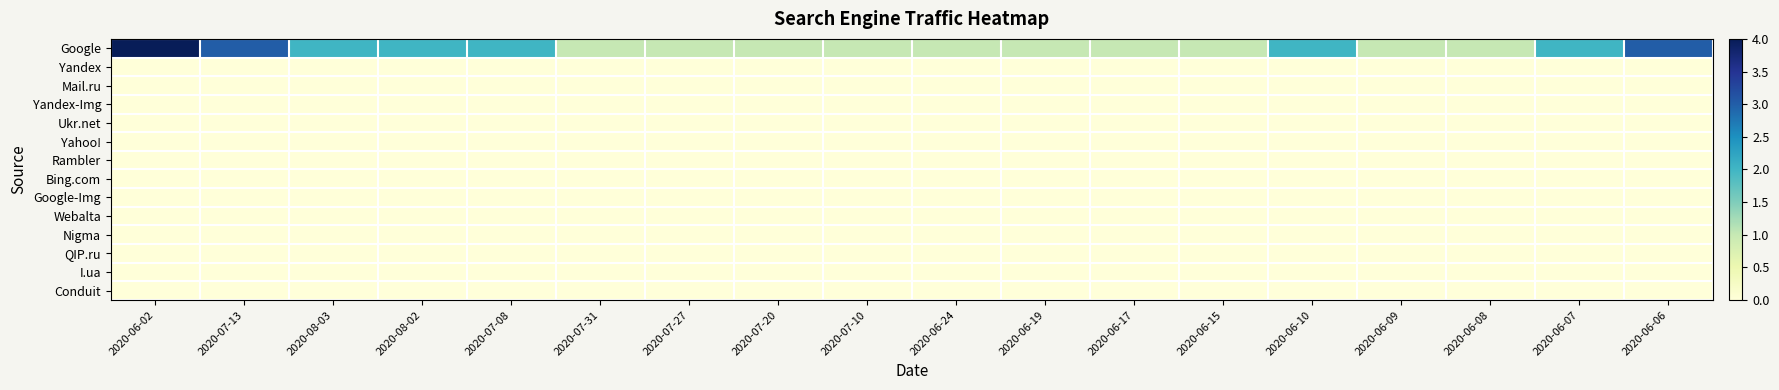

List the series in order of their peak value, lowest first.

Yandex, Mail.ru, Yandex-Img, Ukr.net, Yahoo!, Rambler, Bing.com, Google-Img, Webalta, Nigma, QIP.ru, I.ua, Conduit, Google